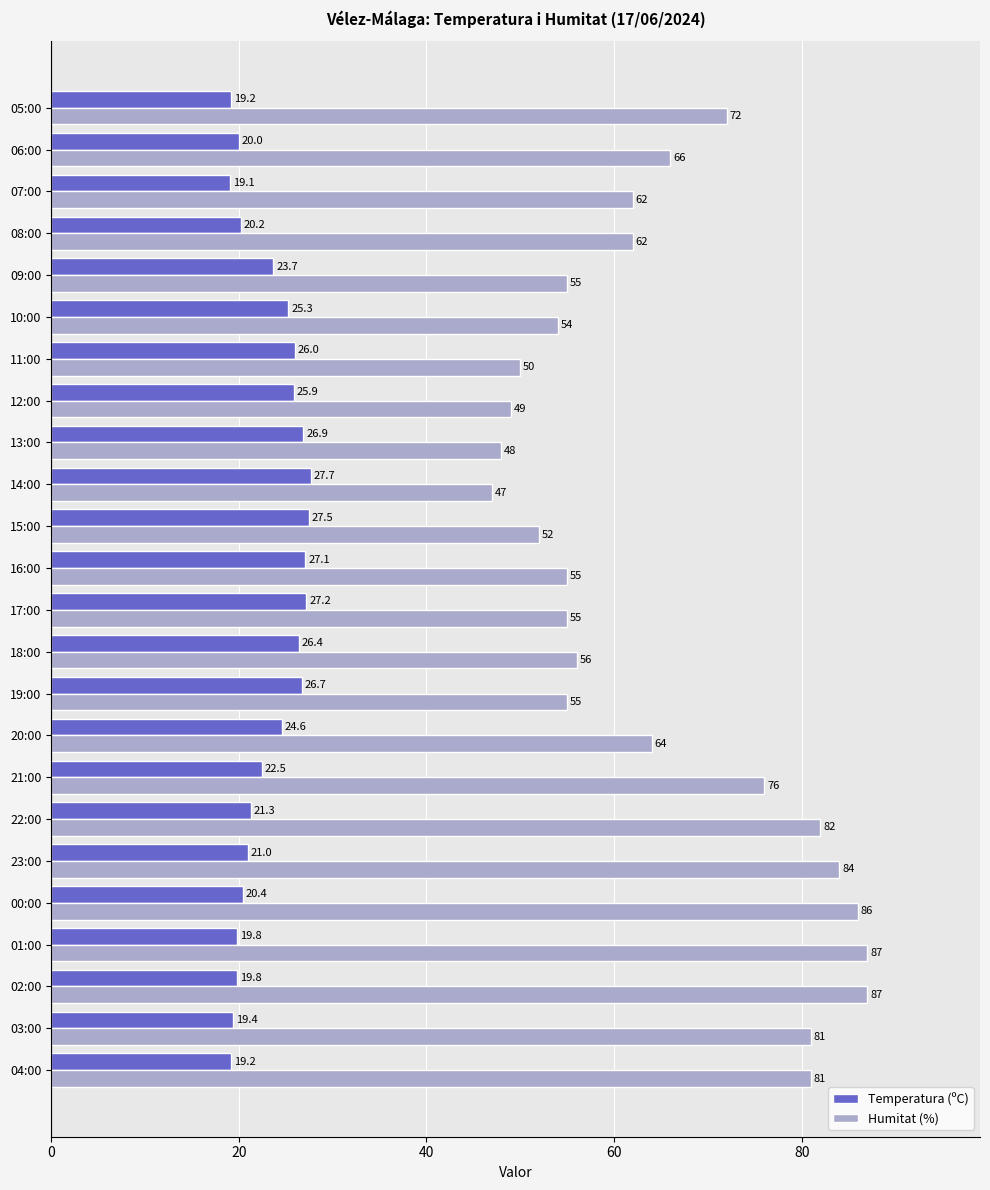

Which category has the lowest value across all series?

07:00